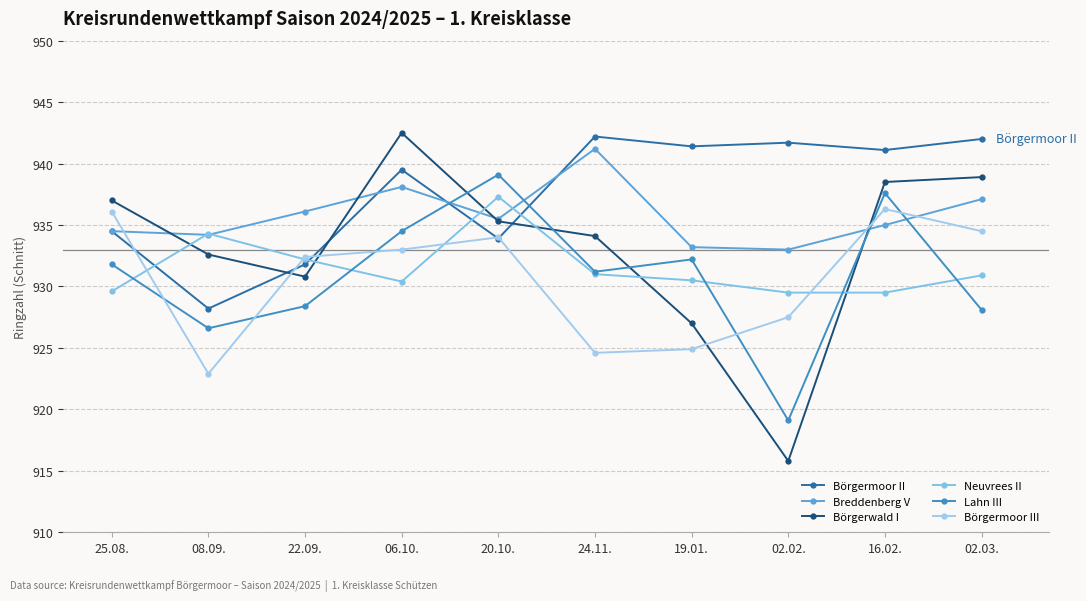

How many interior local peaks does the Neuvrees II series have?

2